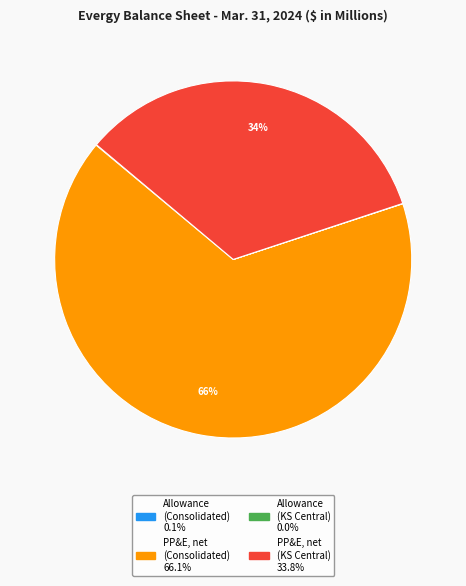

To the nearest percent, what is the average slice percentage?

25%